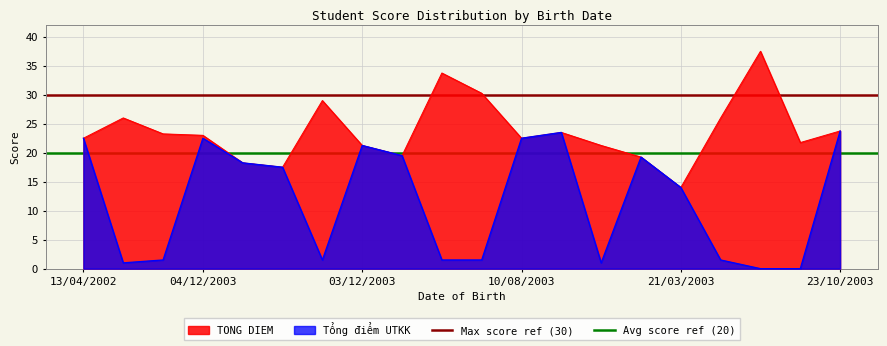

True or false: Avg score ref (20) has a value of 13 at 13/04/2002.

False